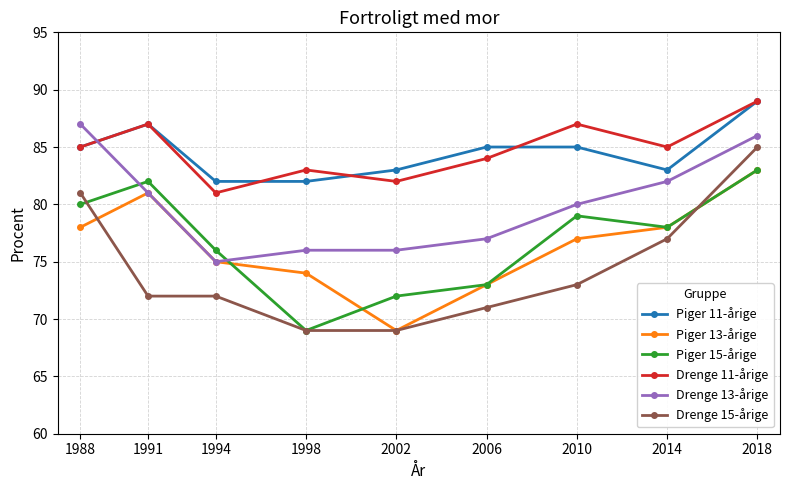

True or false: Drenge 11-årige and Piger 13-årige cross at least once.

False